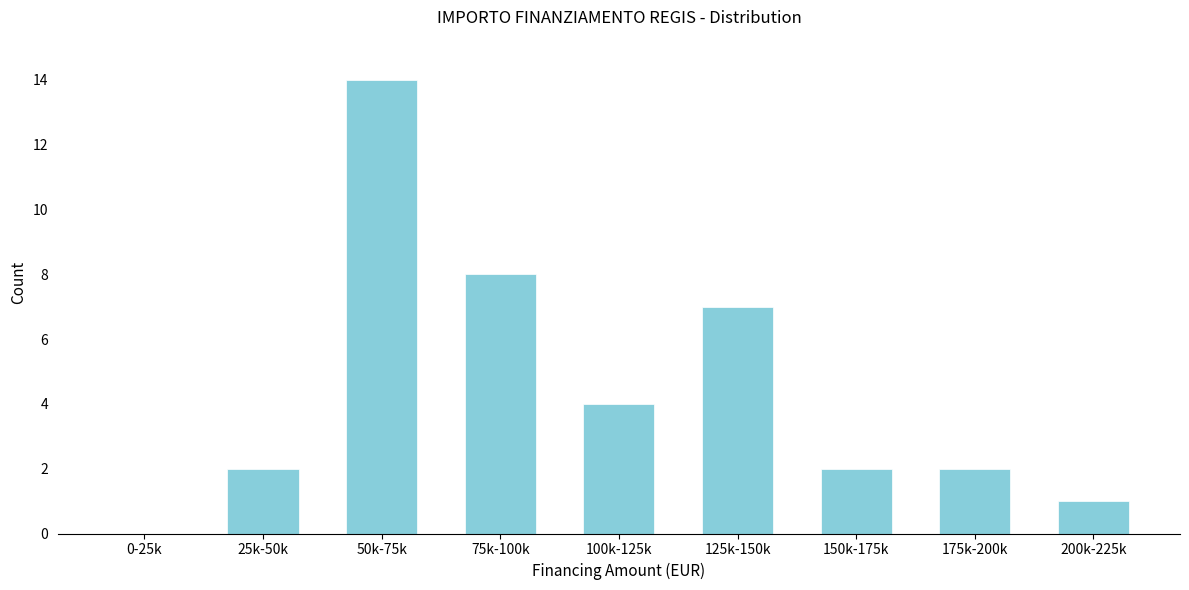

Reading right to left, list all the values displayed in this chart.

200k-225k=1	175k-200k=2	150k-175k=2	125k-150k=7	100k-125k=4	75k-100k=8	50k-75k=14	25k-50k=2	0-25k=0